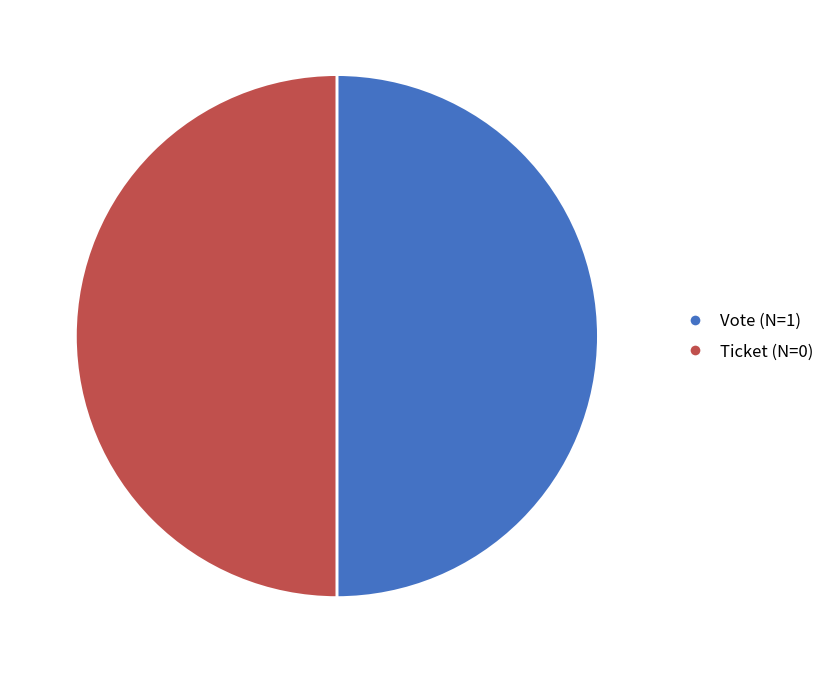

What is the ratio of the value at Vote to the value at Ticket?

1.0